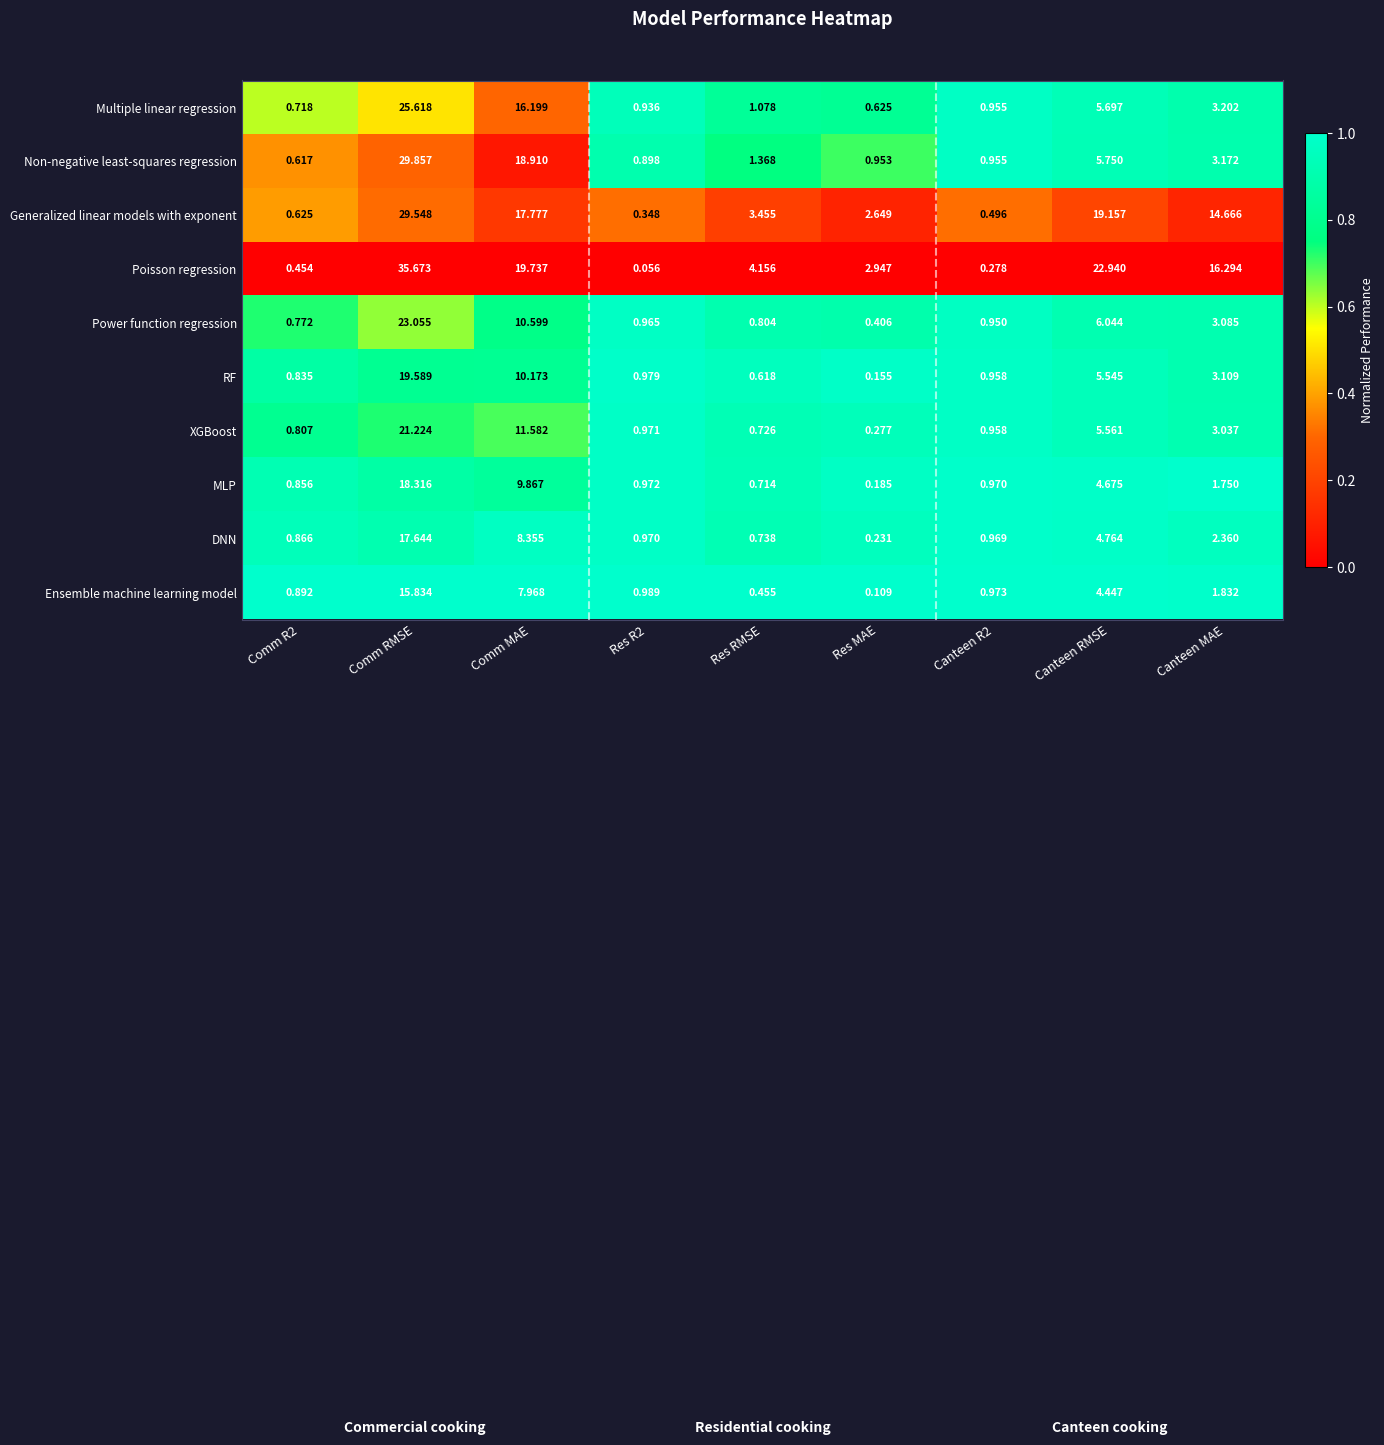

At which label is DNN closest to 8?

Comm MAE